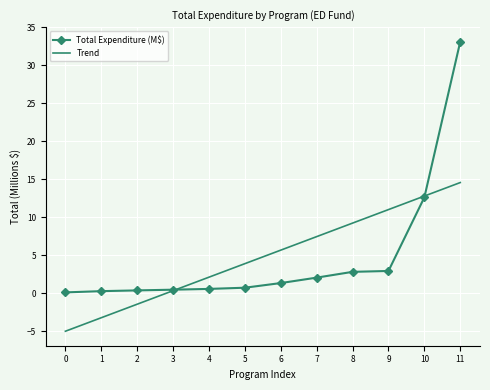

Which series has the widest spread of values?

Total Expenditure (M$)